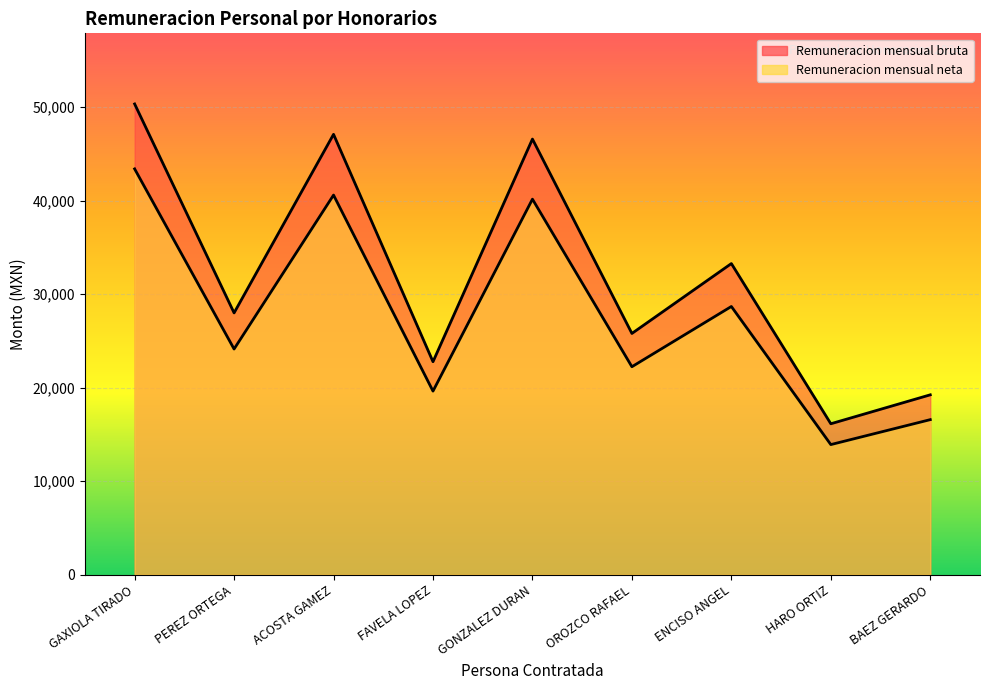

True or false: Remuneracion mensual neta and Remuneracion mensual bruta cross at least once.

False